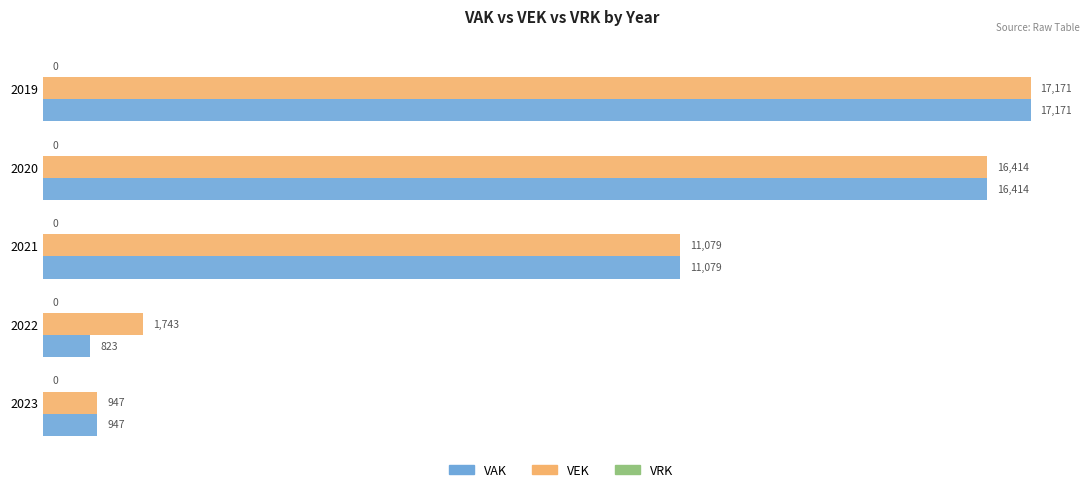

At how many categories does at least one series exceed 14039?

2